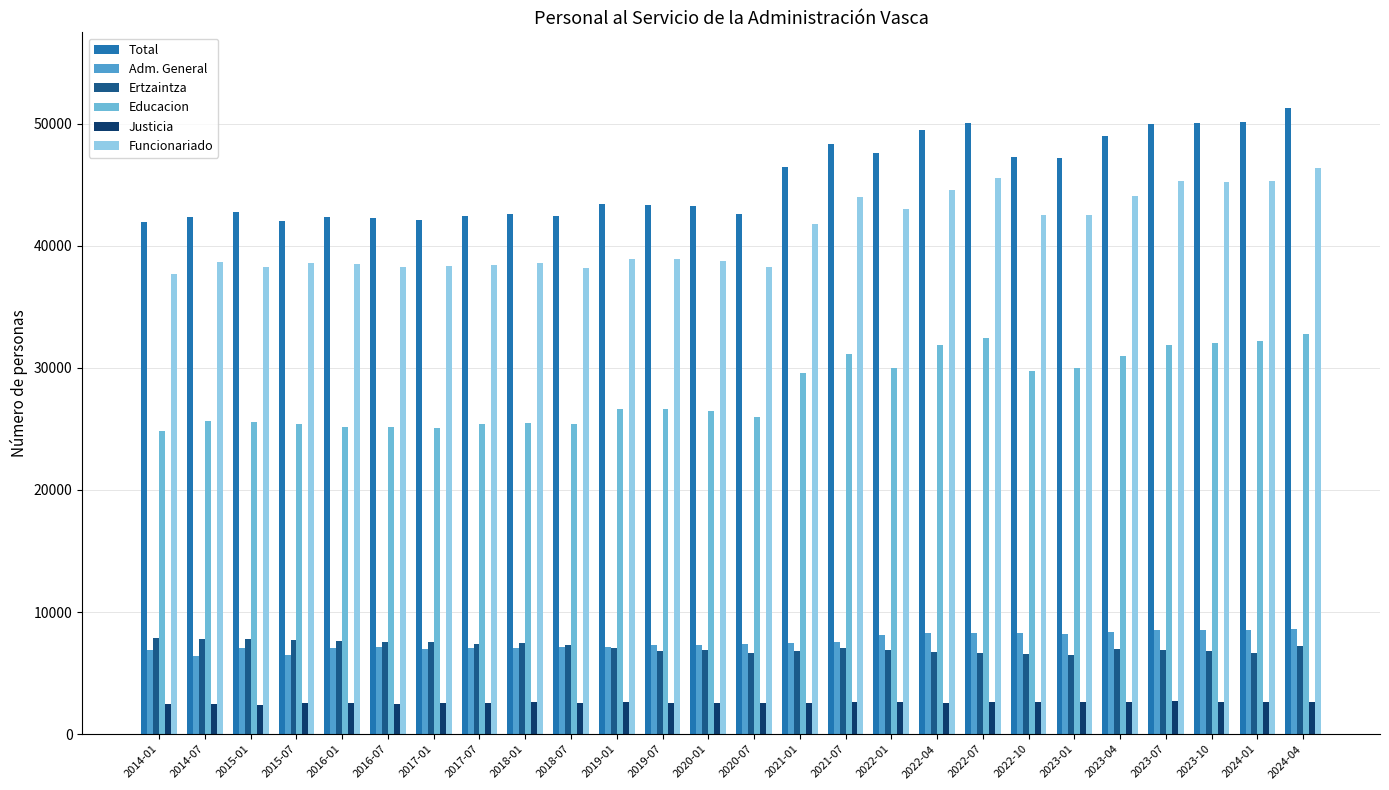

What is the sum of all Total values?

1182808